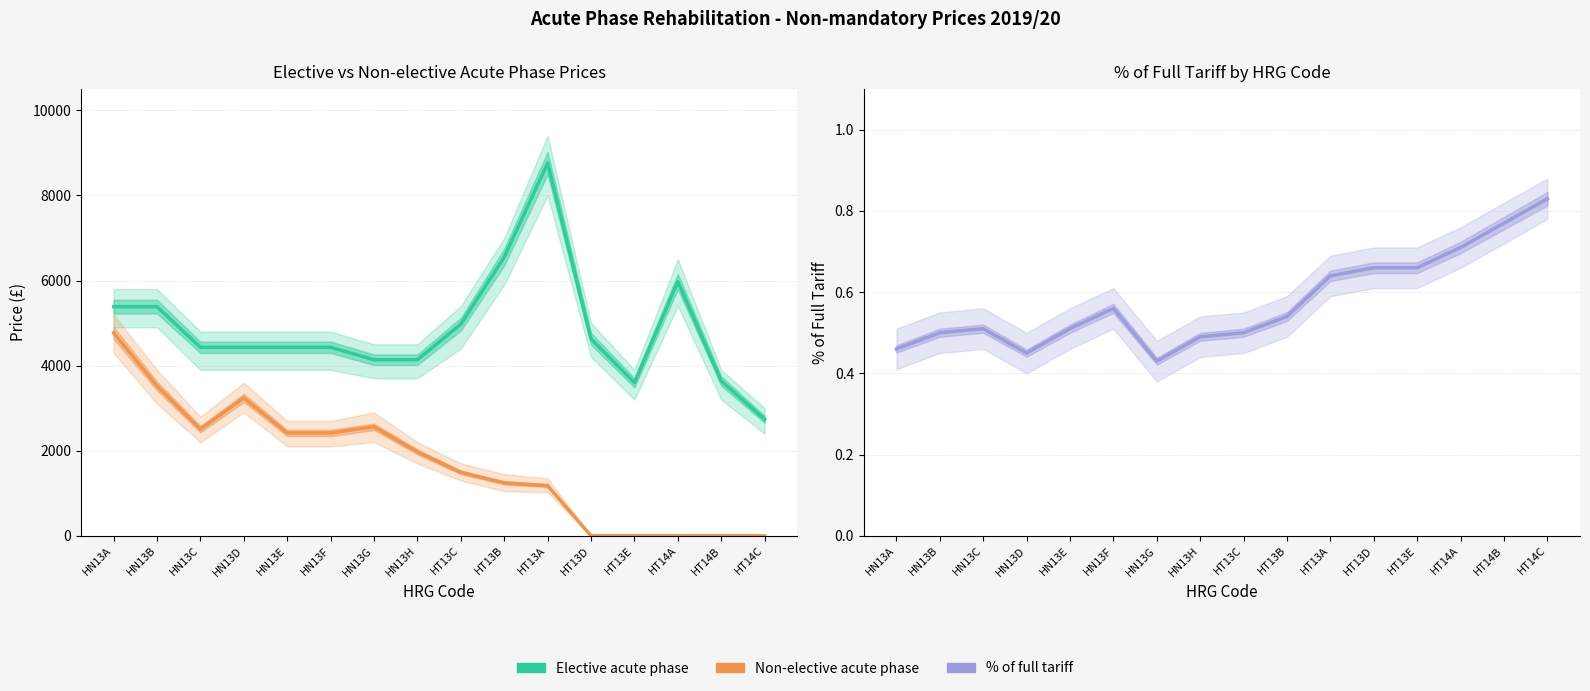

Where is % of full tariff nearest to the value 0?

HN13G